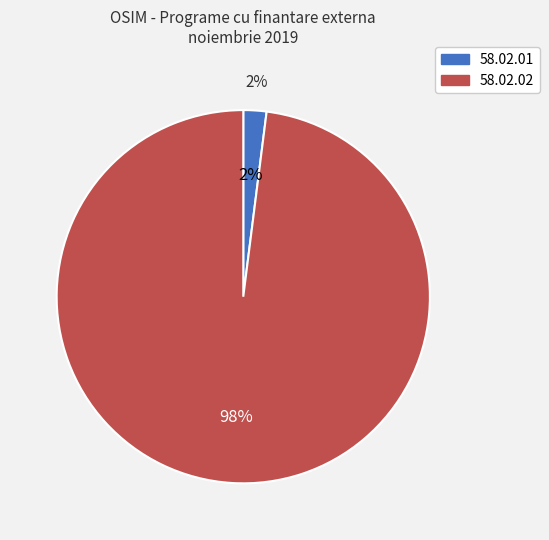

Does 58.02.02 account for over 50% of the chart?

Yes